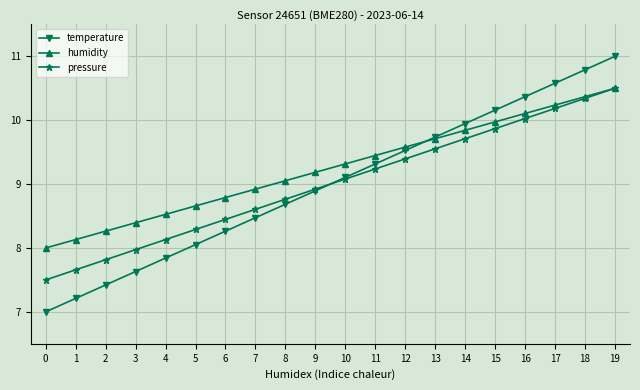

What is the lowest value of the pressure series?

7.5